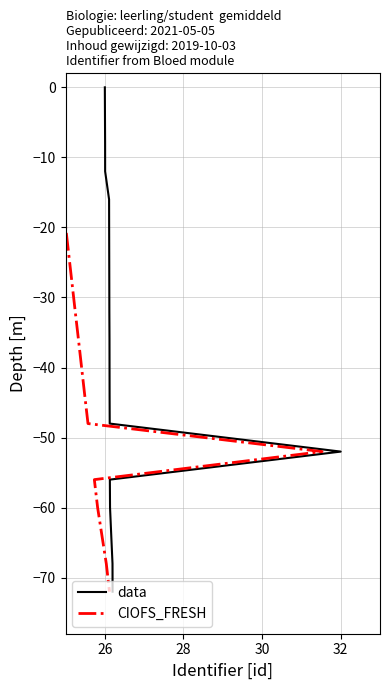

True or false: data and CIOFS_FRESH cross at least once.

False